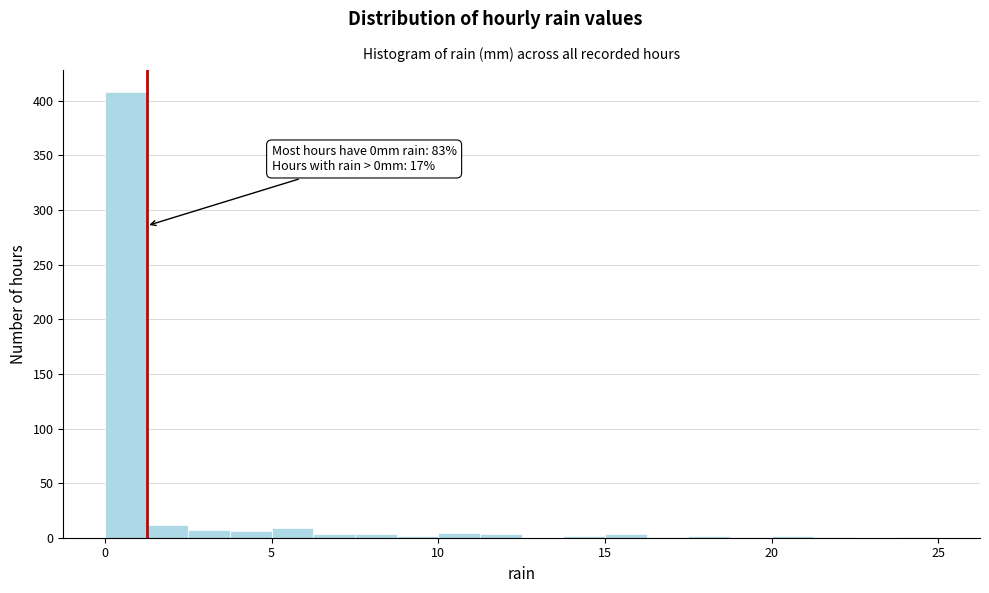

Read against the x-axis, roughly where is the centre of the tallest bar?

0.5